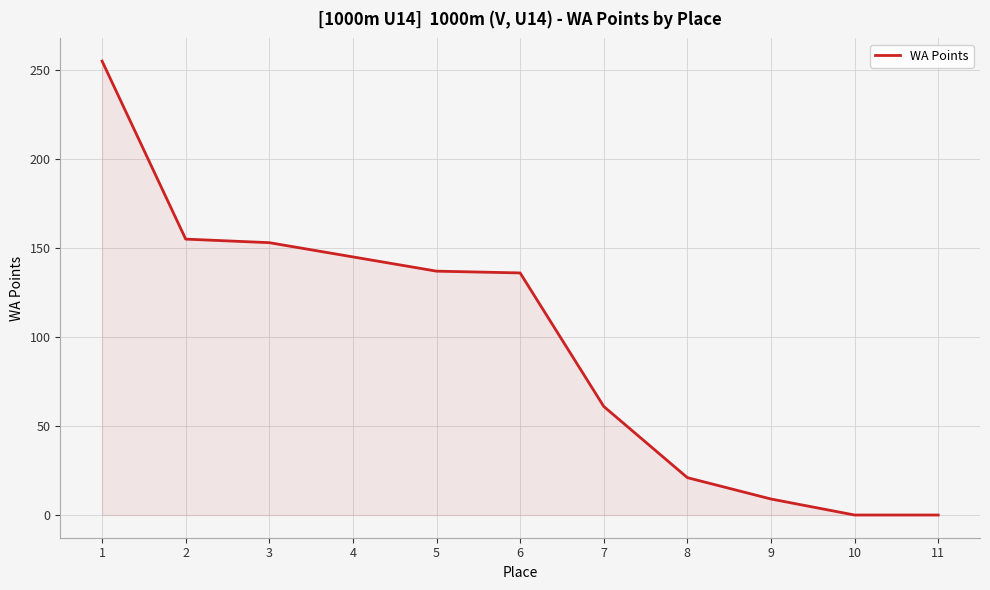

What is the change in value from 3 to 6?

-17